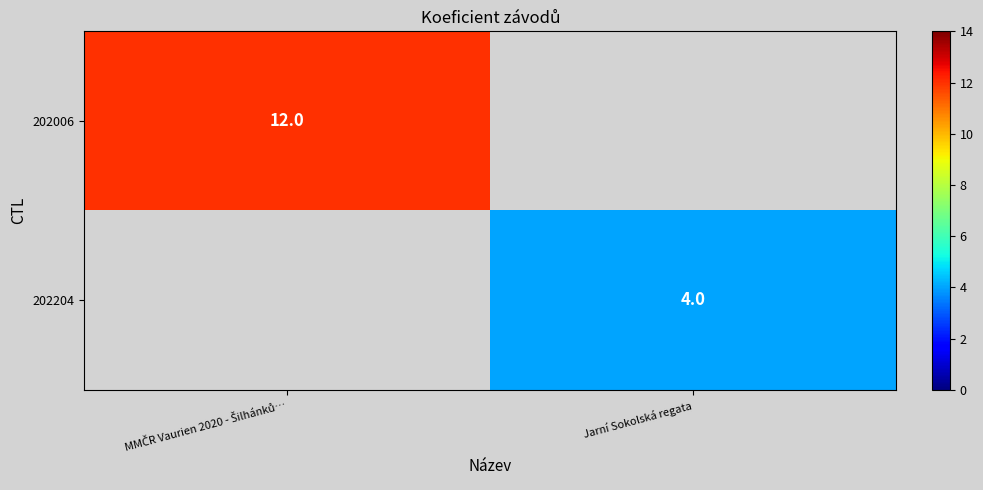

Is it true that 202204 equals 4 at Jarní Sokolská regata?

True